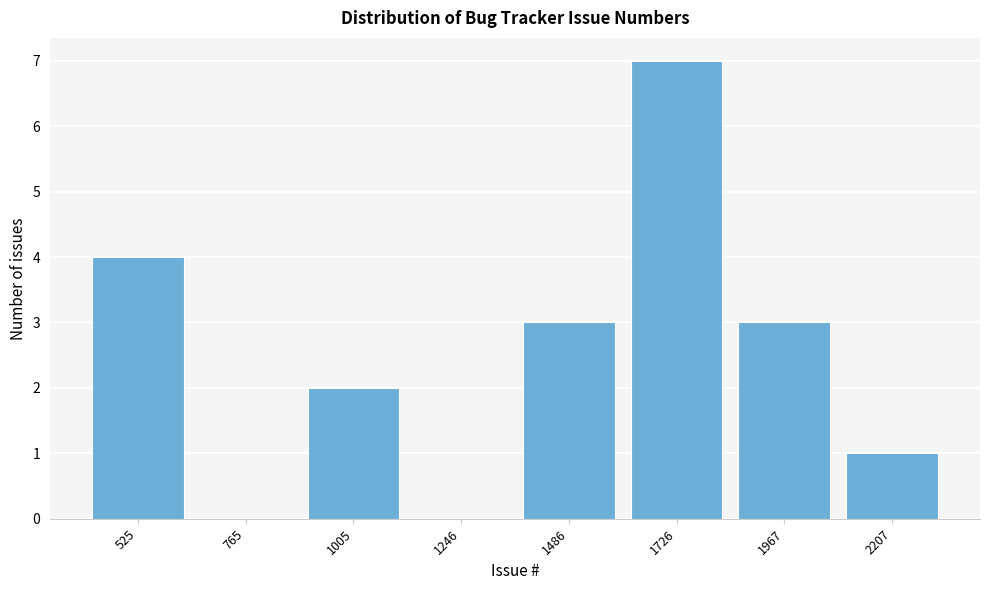

Reading left to right, extract all data points from this chart.

525=4	765=0	1005=2	1246=0	1486=3	1726=7	1967=3	2207=1